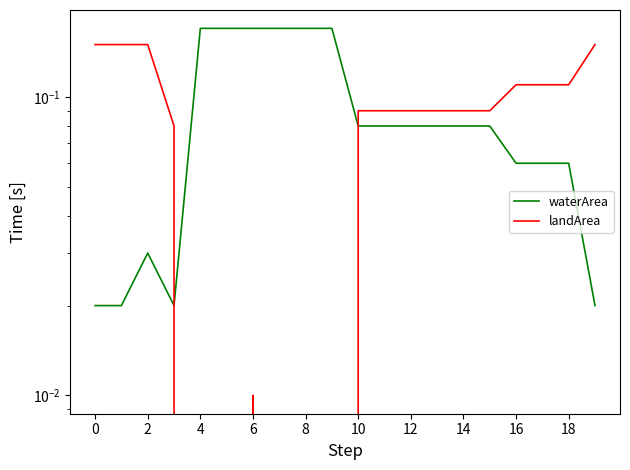

True or false: waterArea has a value of 0.0 at 2.

False